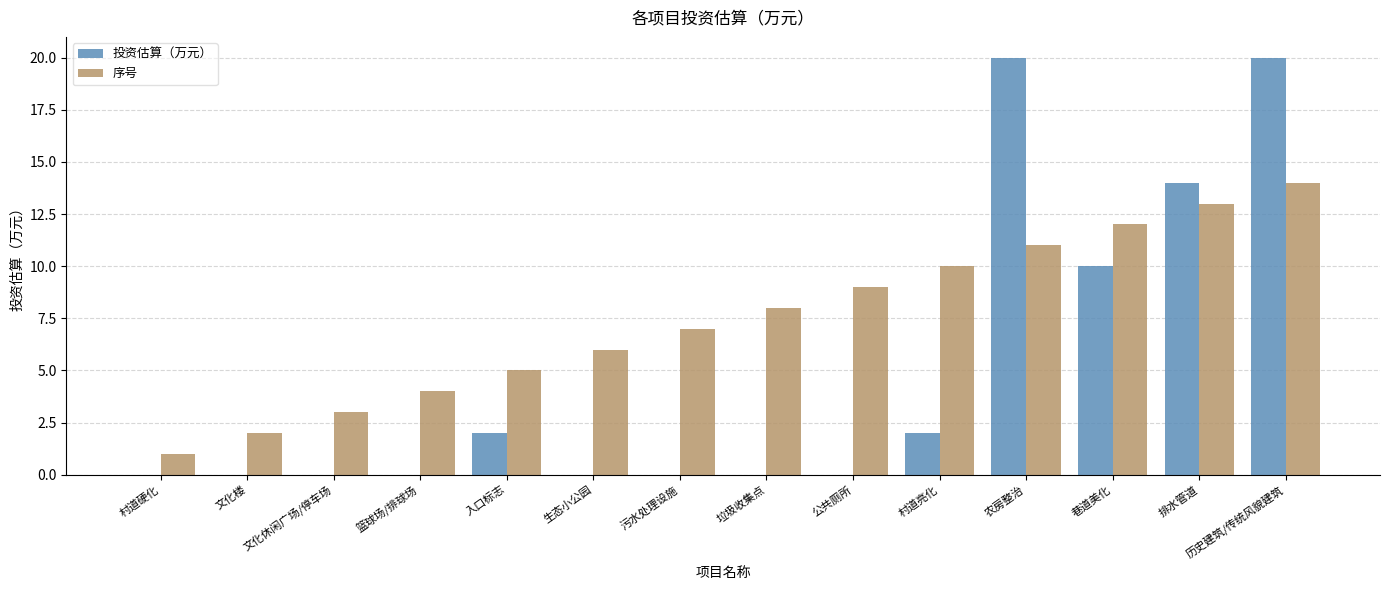

Which series changed the most between 垃圾收集点 and 巷道美化?

投资估算（万元）